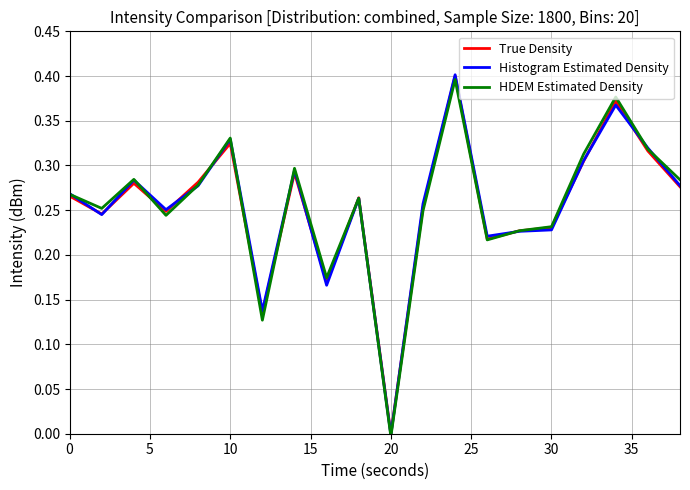

Which series has the widest spread of values?

Histogram Estimated Density